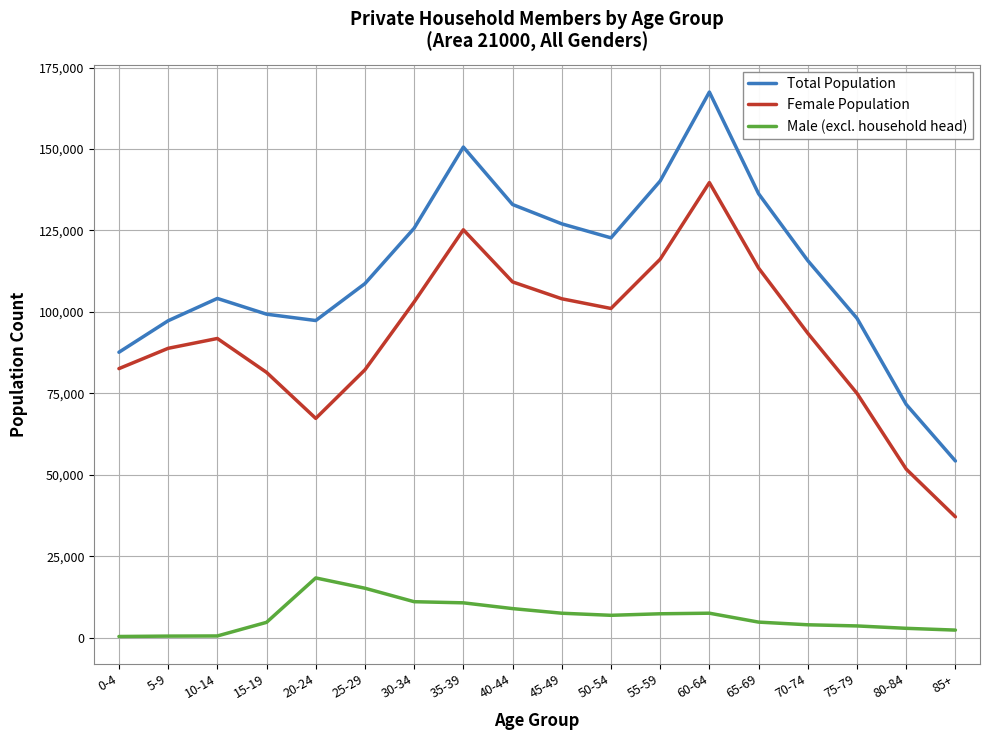

Is the value of Female Population at 0-4 greater than the value of Male (excl. household head) at 25-29?

Yes